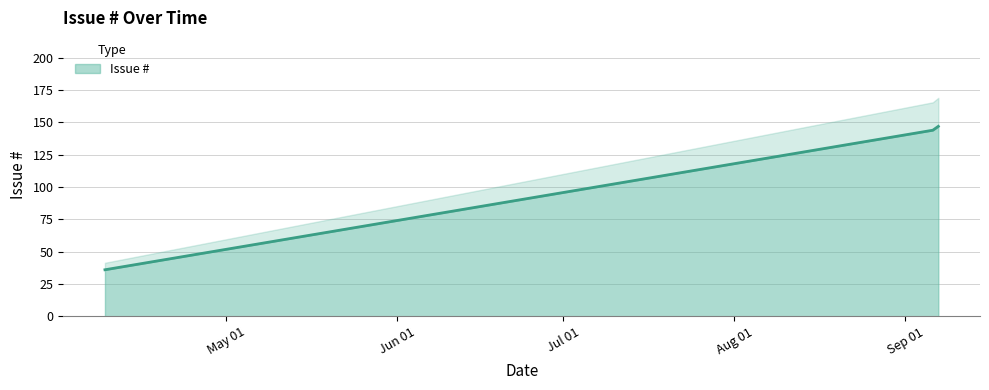

What is the difference between the maximum and minimum values?

111